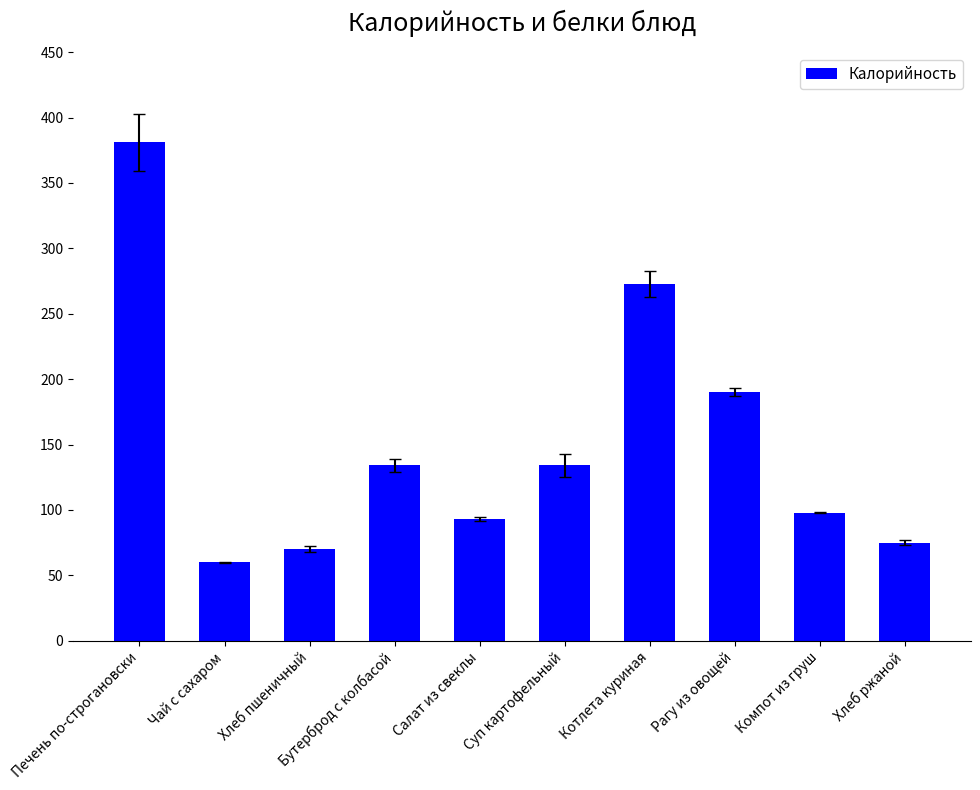

What position from the right is Печень по-строгановски?

10